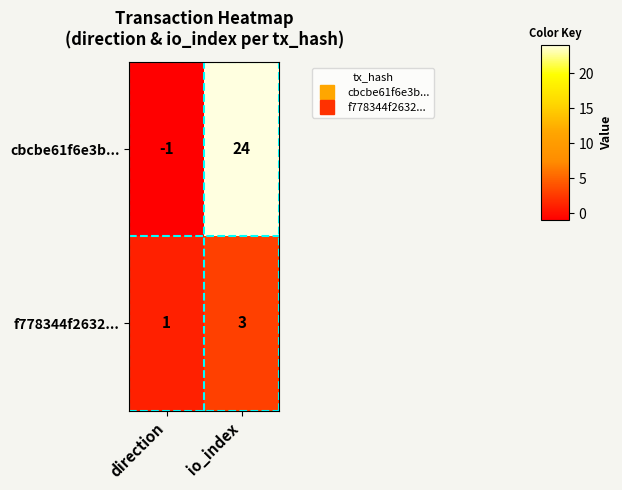

What is the average value of the cbcbe61f6e3b... series?

12